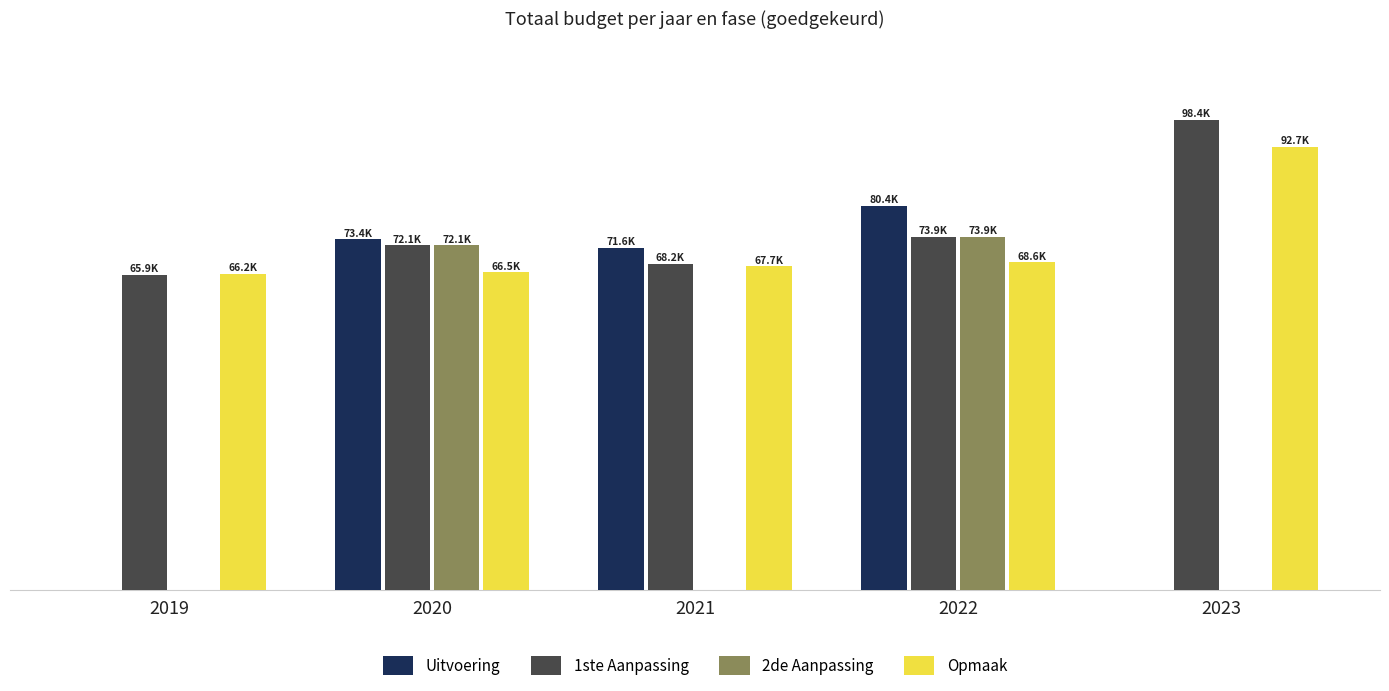

Are the bars horizontal?

No